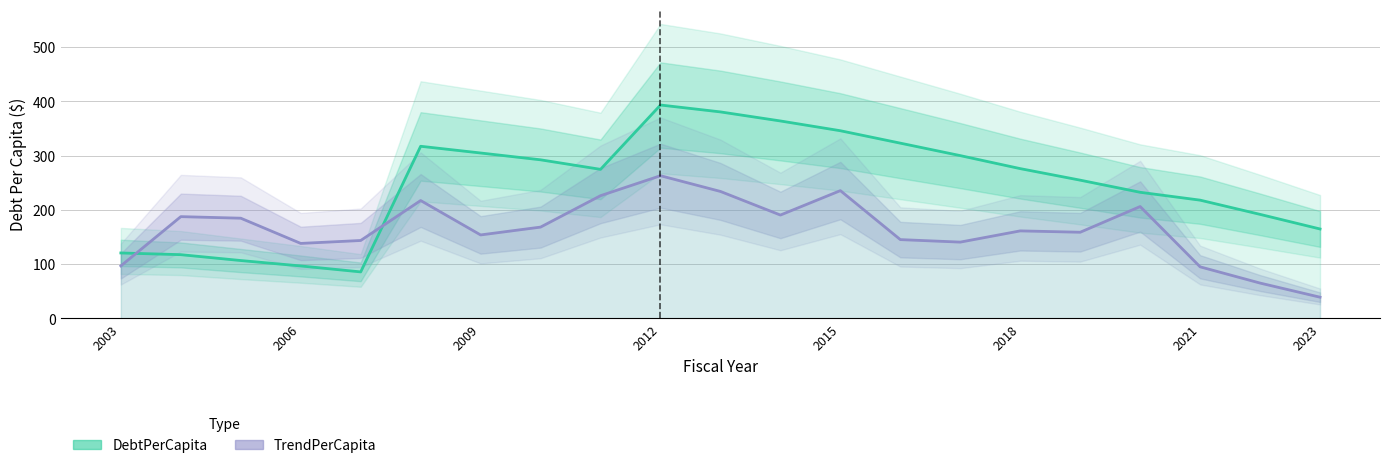

Reading left to right, transcribe all the data shown in this chart.

DebtPerCapita: 120.6	117.5	106.7	96.7	85.7	317.2	304.8	292.3	274.7	393.2	380.5	363.8	345.8	323.0	300.0	276.0	254.7	232.4	217.9	191.7	164.8
TrendPerCapita: 96.8	187.5	184.7	138.2	143.6	217.2	153.8	168.3	226.1	263.0	234.0	190.5	235.5	145.2	140.6	161.3	158.8	206.2	95.1	65.1	39.1